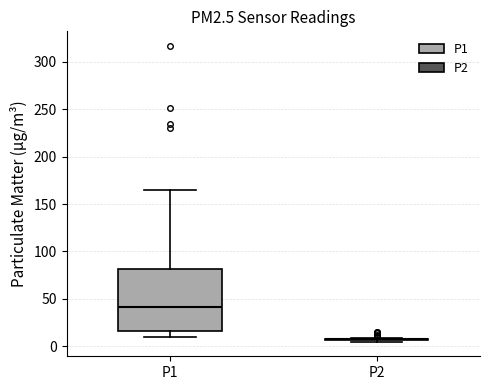

Reading left to right, transcribe this box plot: for each box, give where its median line is, the range the box spans, and where its two whiskers end, as read against the y-axis. The values are not printed on the chart, so give them approximately, as read against the axis.

P1: median 40, box 15 to 80, whiskers 10 to 165
P2: box collapsed to a line at 5, whiskers 5 to 10